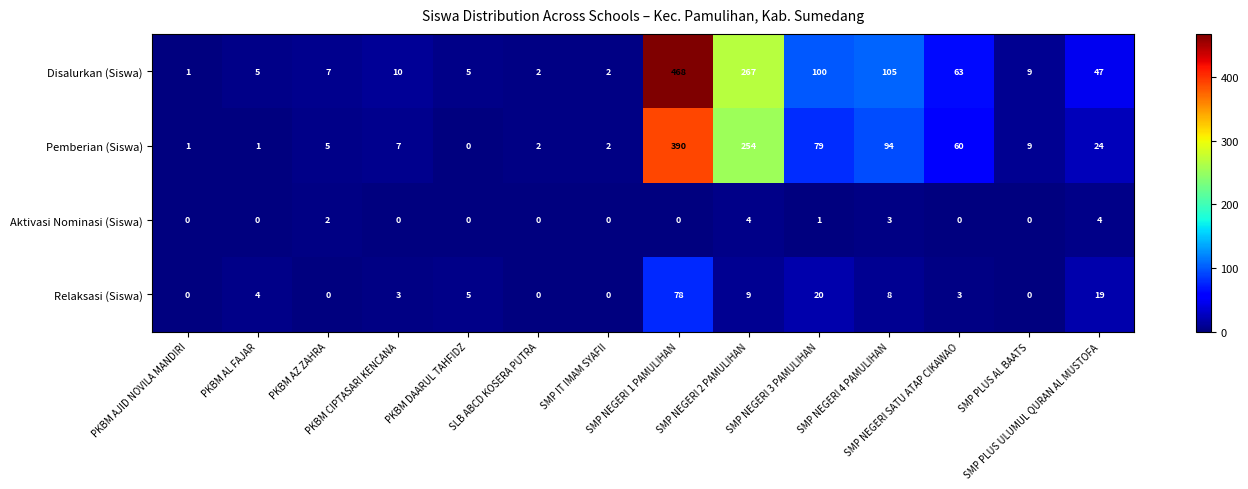

Rank the series by their maximum value, from highest to lowest.

Disalurkan (Siswa), Pemberian (Siswa), Relaksasi (Siswa), Aktivasi Nominasi (Siswa)